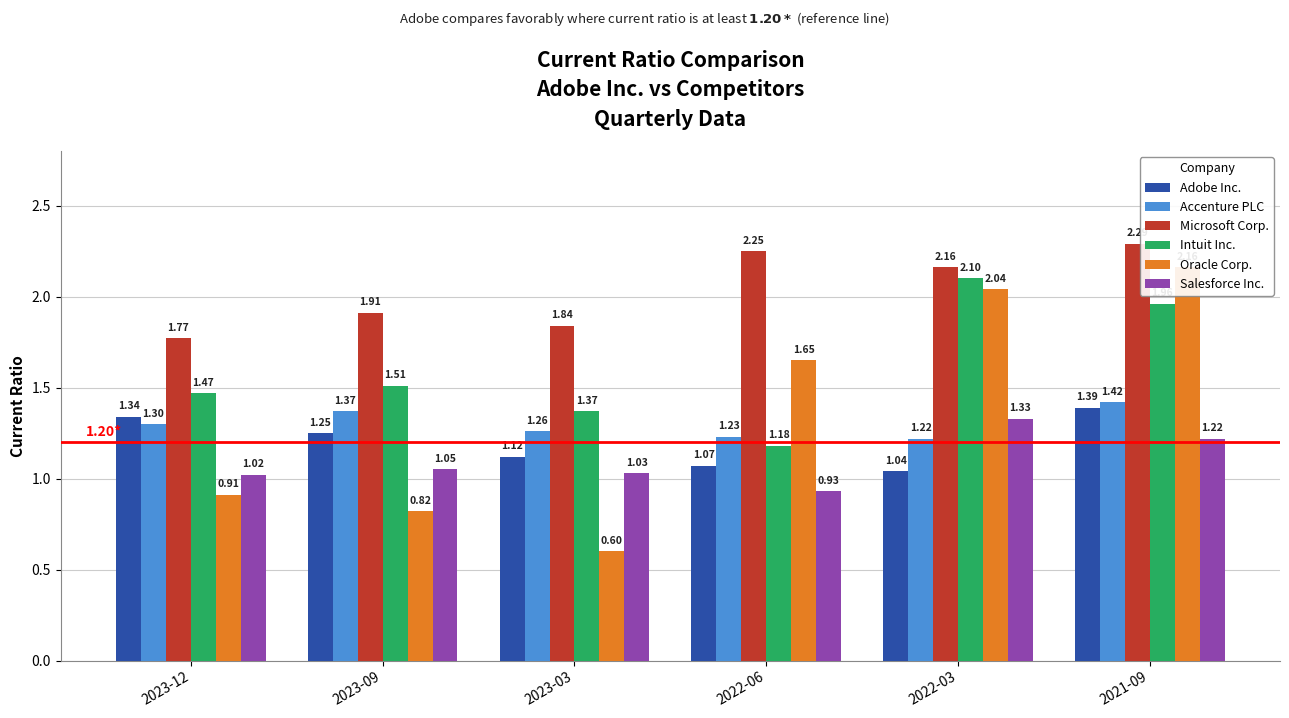

Between 2021-09 and 2023-12, which is larger?

2021-09